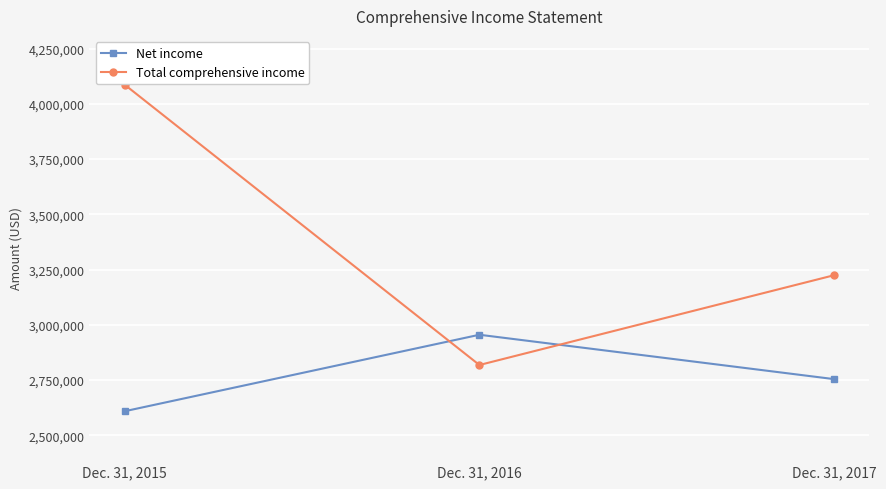

What is the value of the Net income point at the 1st from the left?

2608898